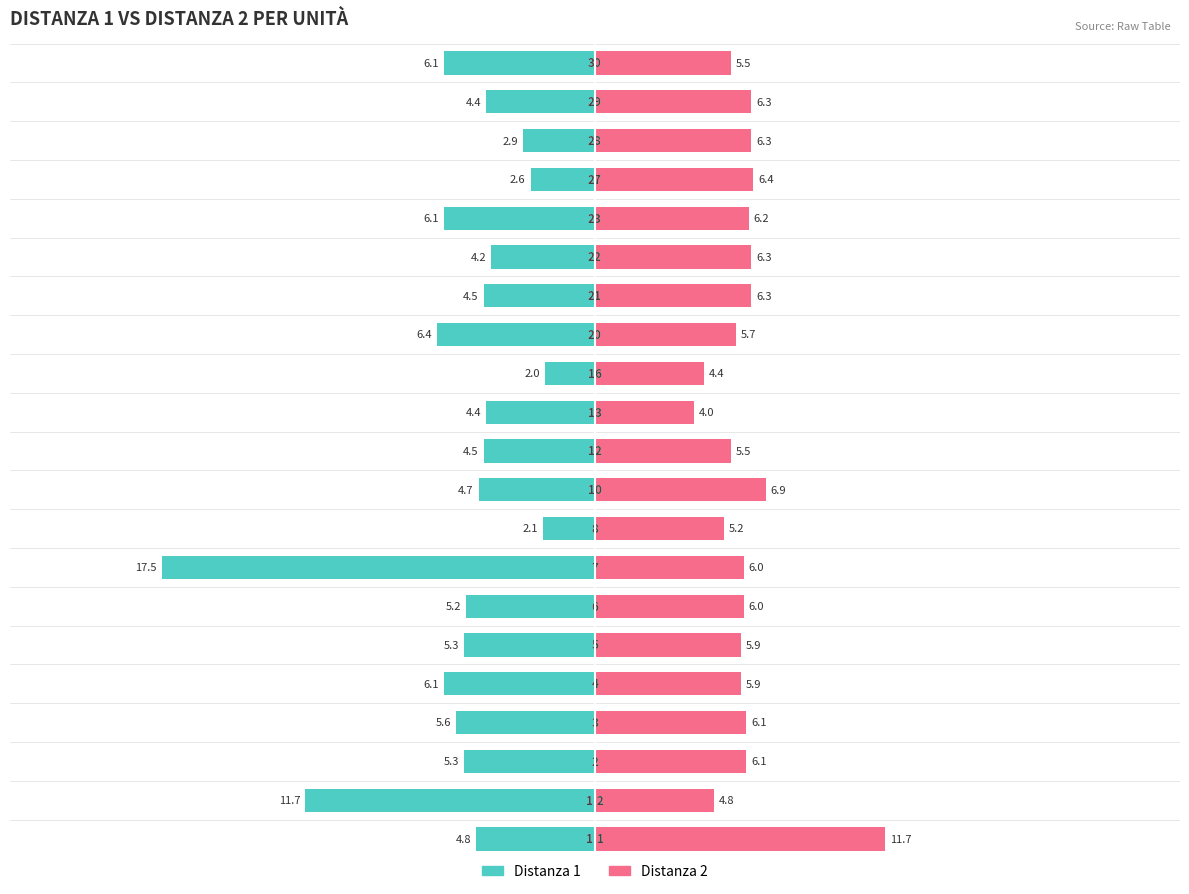

Which series has the largest range (max minus min)?

Distanza 1